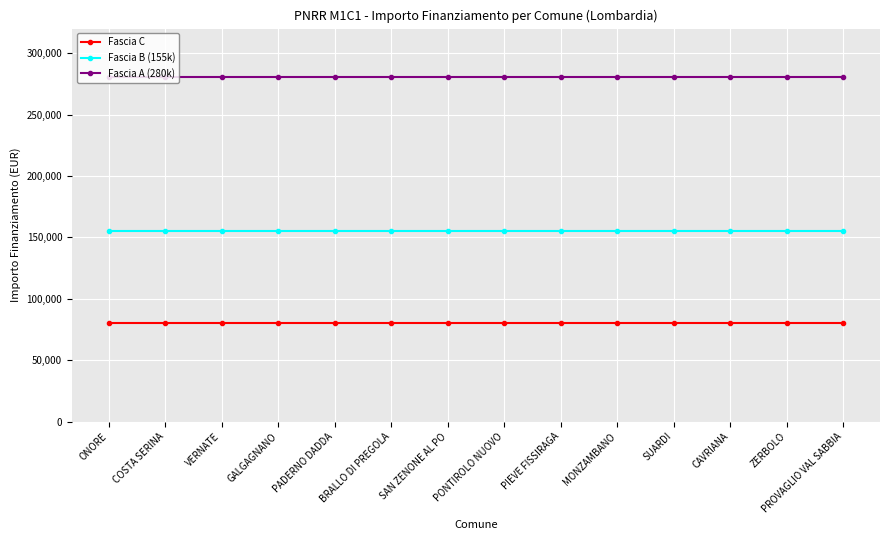

What is the sum of the Fascia C values at PIEVE FISSIRAGA and GALGAGNANO?

159844